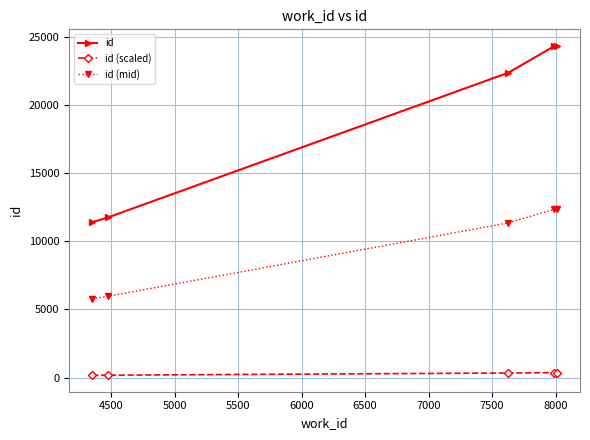

What is the average value of the id (mid) series?

9568.6